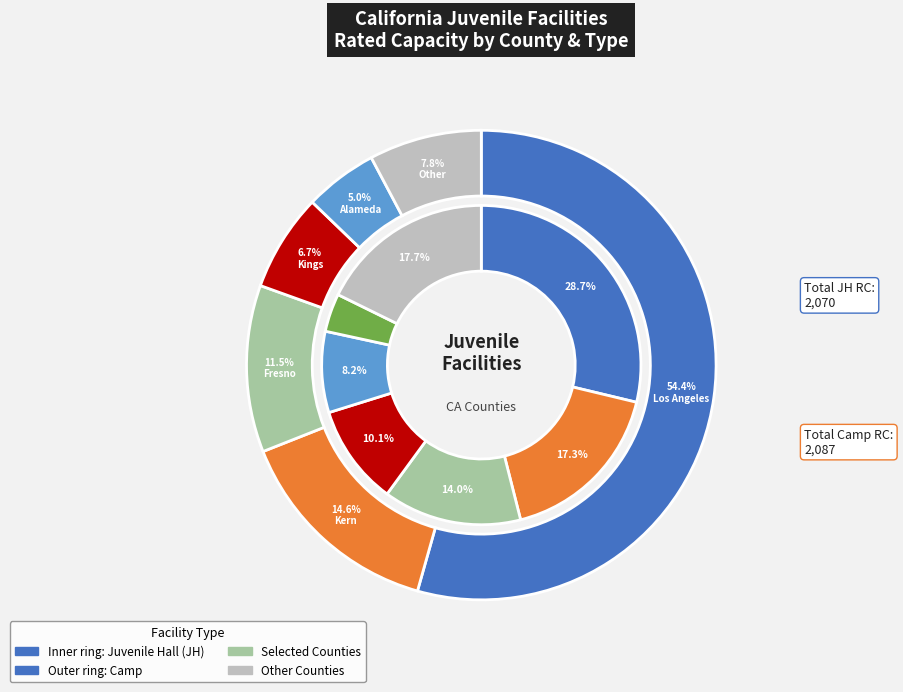

True or false: 6 accounts for 15% of the total.

False